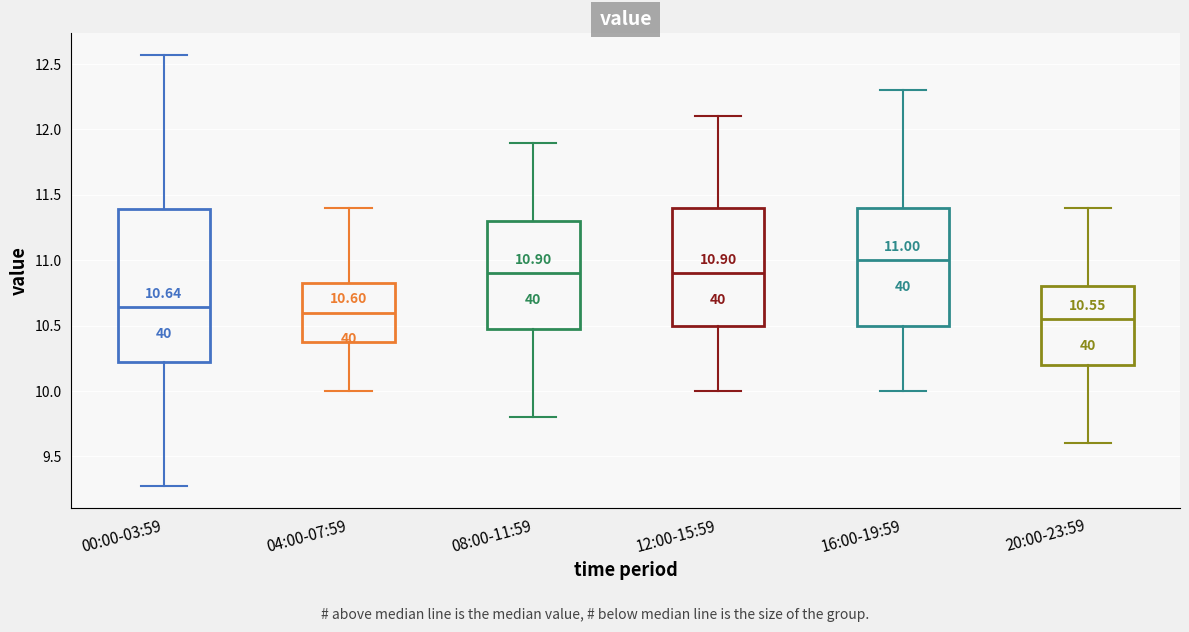

Which box has the highest median line?

16:00-19:59